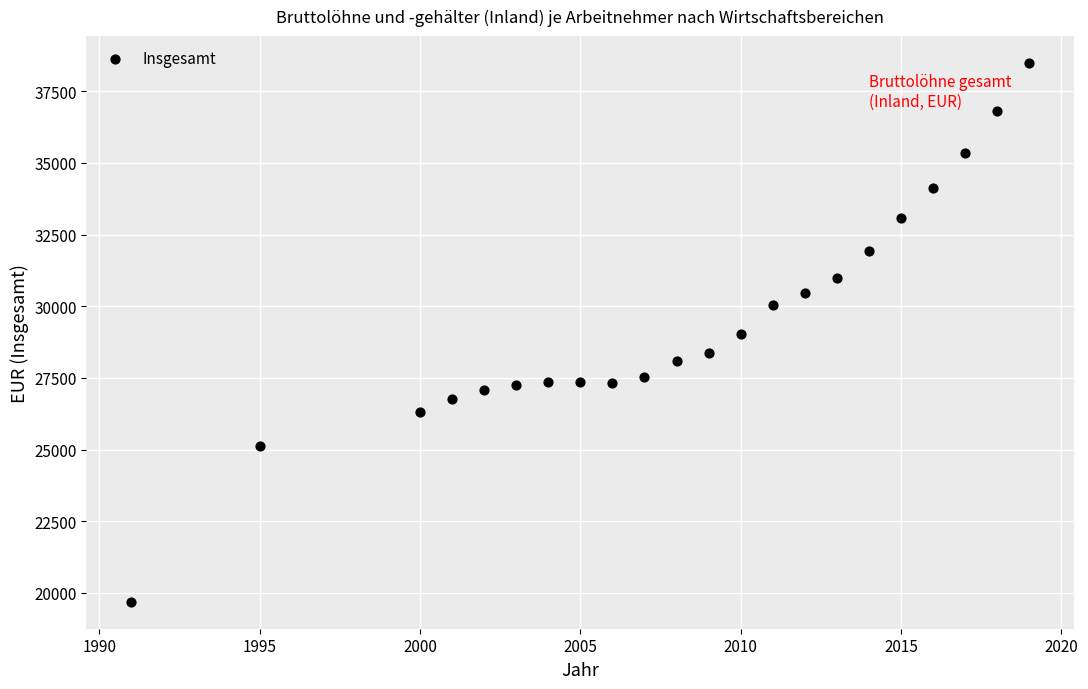

What is the range of Y values (max minus min)?

18787